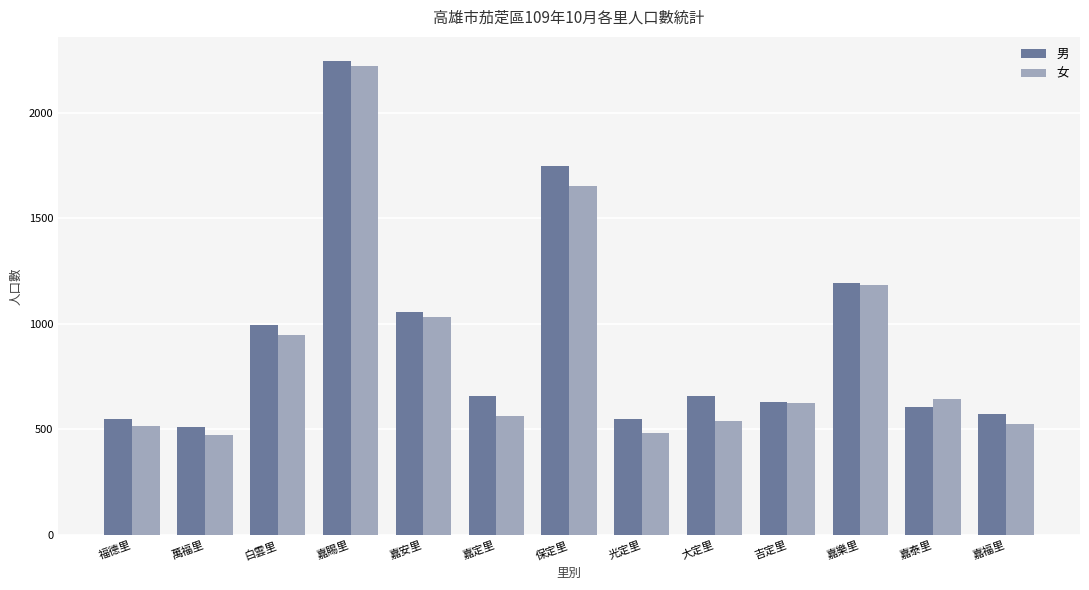

The 男 series shows 573 at 嘉福里. True or false?

True